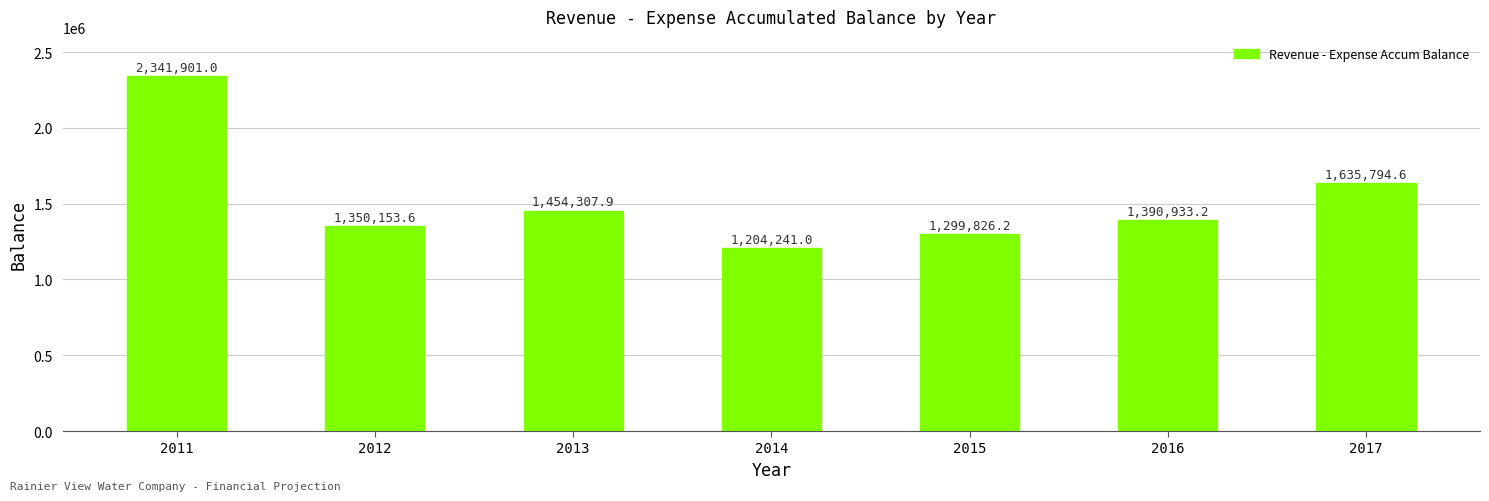

Which has a higher value, 2013 or 2014?

2013